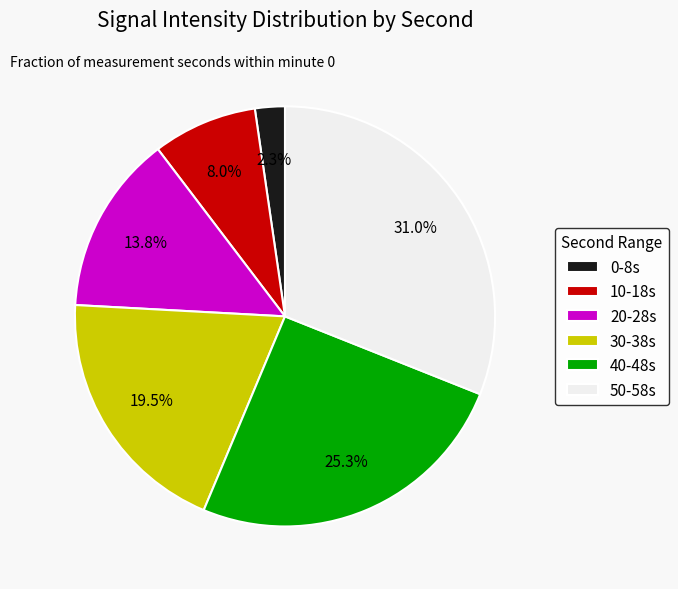

Does any single category account for the majority?

No